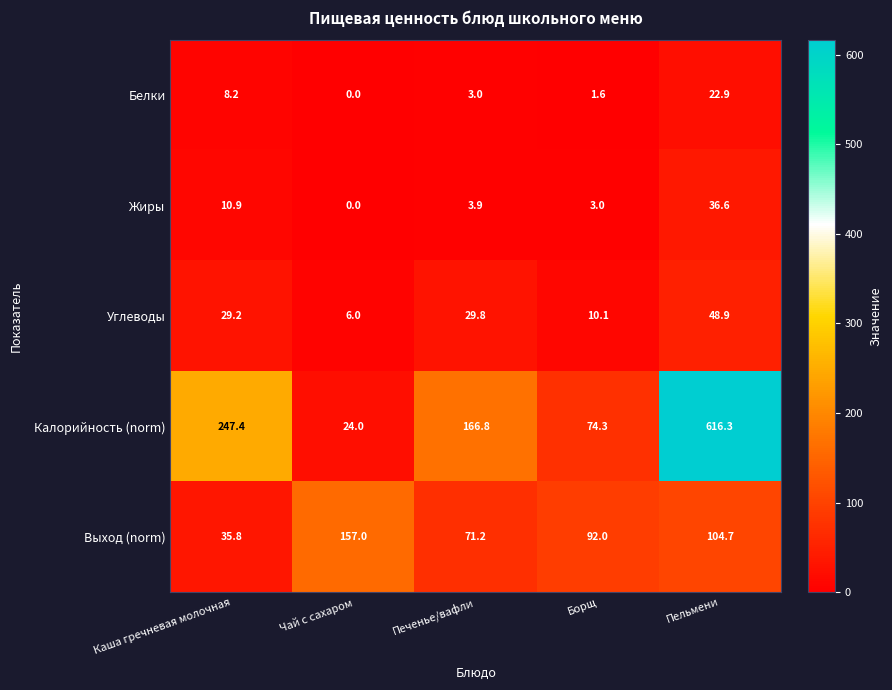

What is the average value of the Жиры series?

10.9